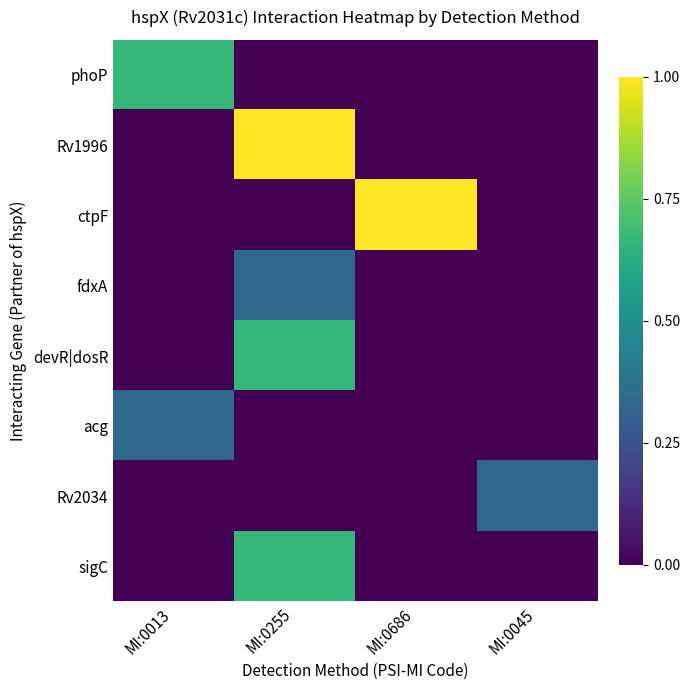

What is the difference between the highest and lowest values at MI:0045?

0.3